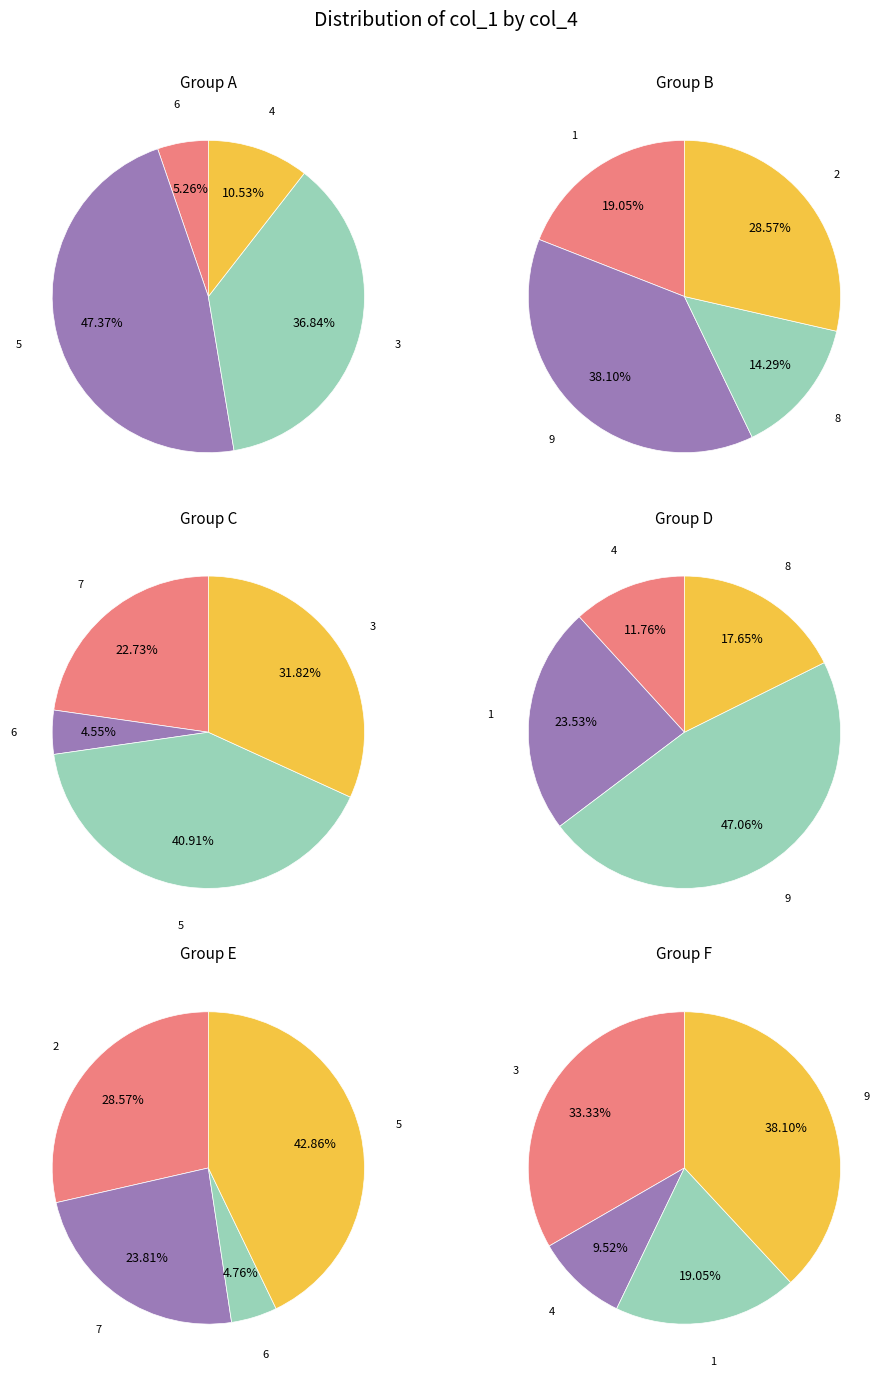

Between 5 and 9, which is larger?

5